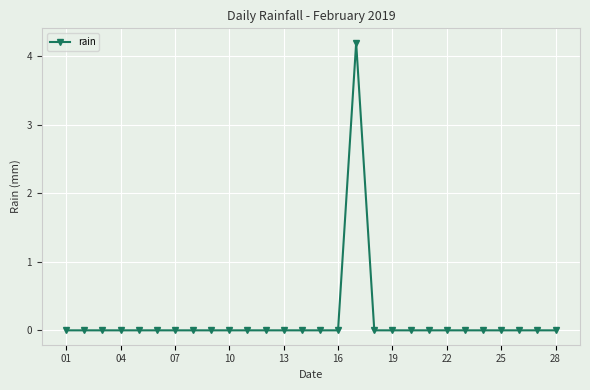

What is the greatest value displayed?

4.2